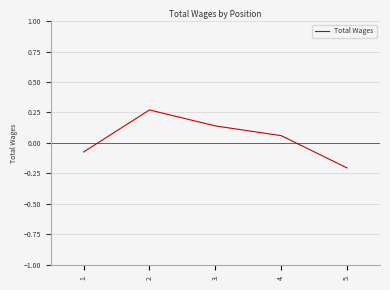

Rank the categories by value from lowest to highest.

5., 1., 4., 3., 2.